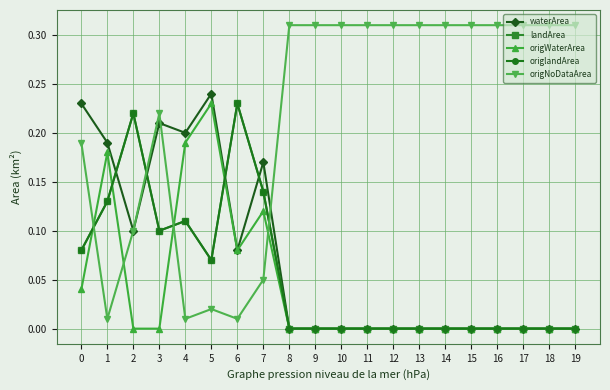

What is the sum of all waterArea values?

1.4